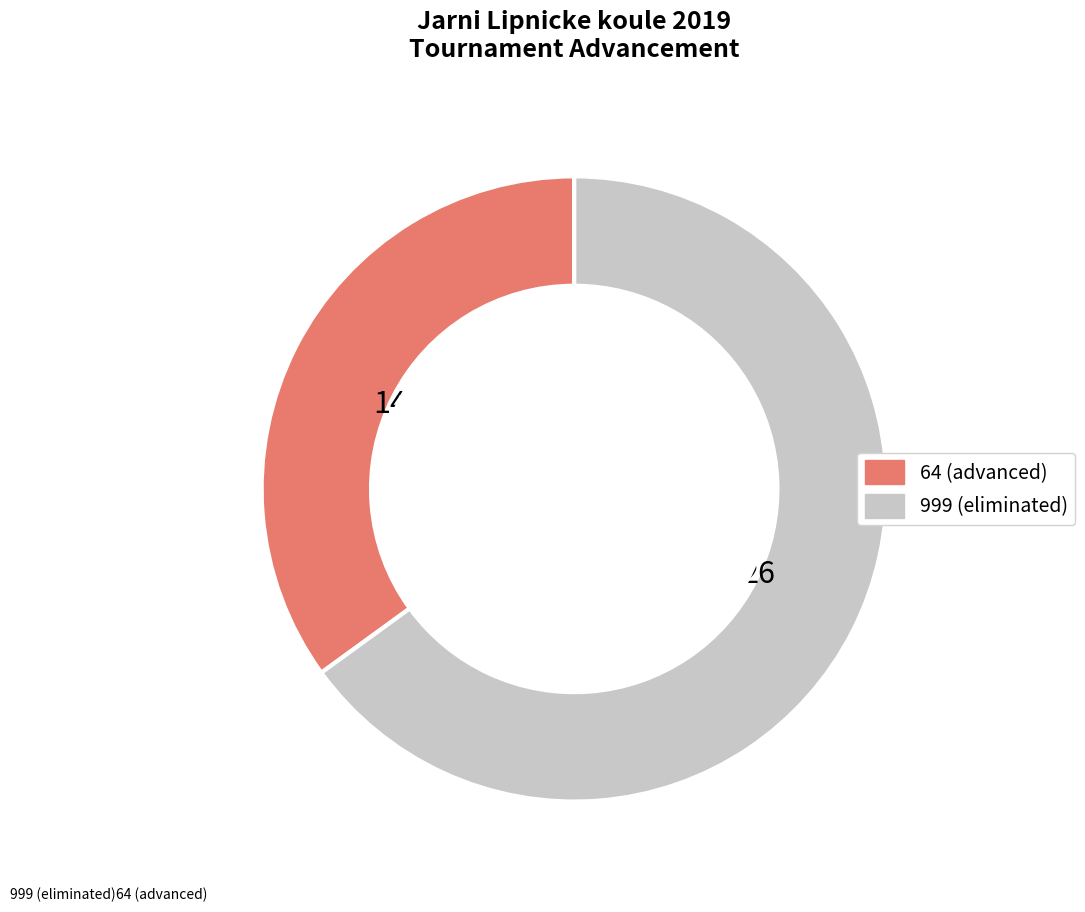

True or false: 999 accounts for 1% of the total.

False